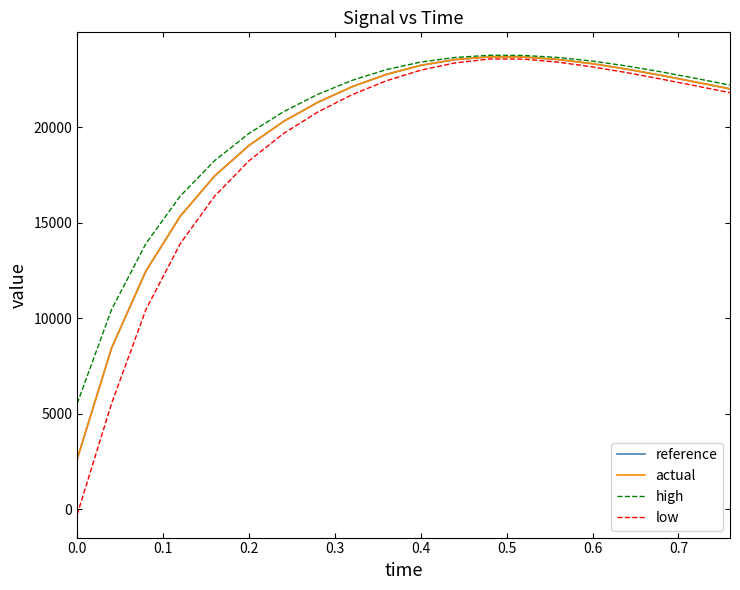

Which series has the largest range (max minus min)?

low